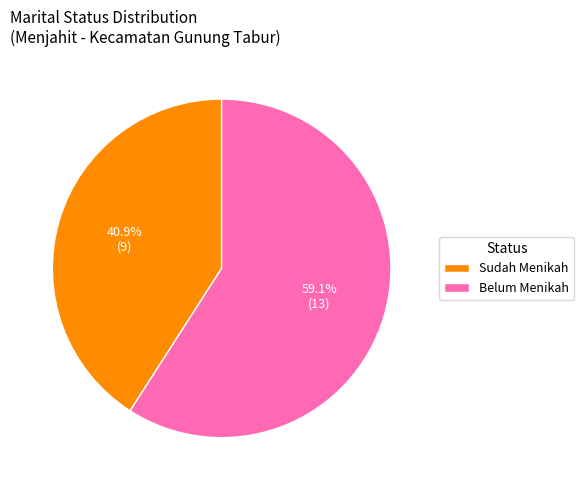

The Belum Menikah slice represents 59% of the pie. True or false?

True